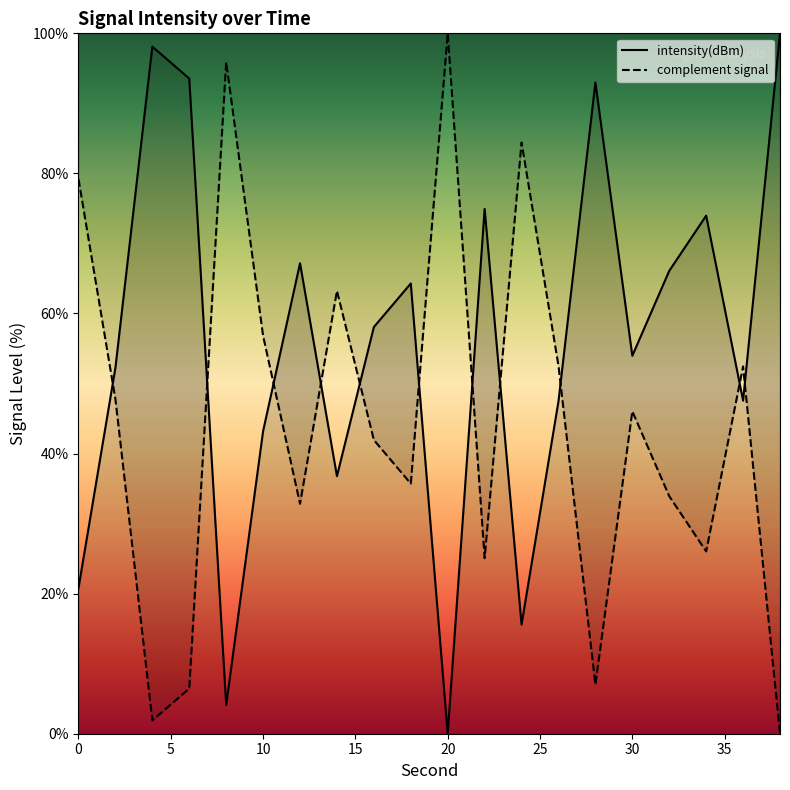

The chart shows a value of 48.0 at 14. True or false?

False